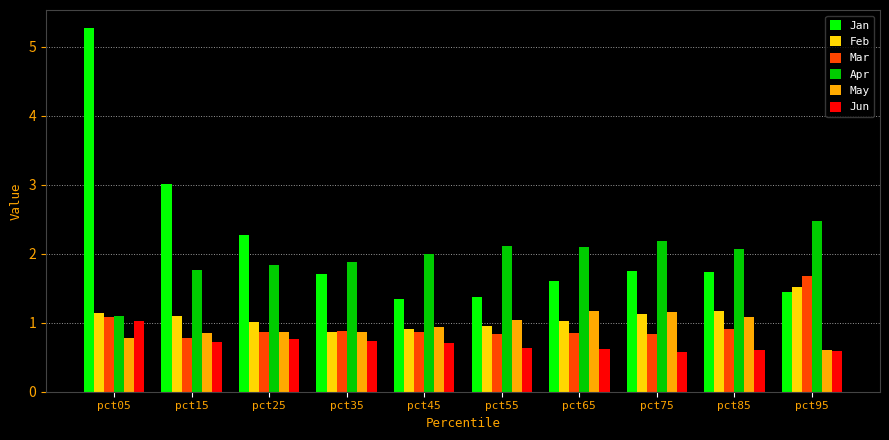

What is the smallest value displayed?

0.6